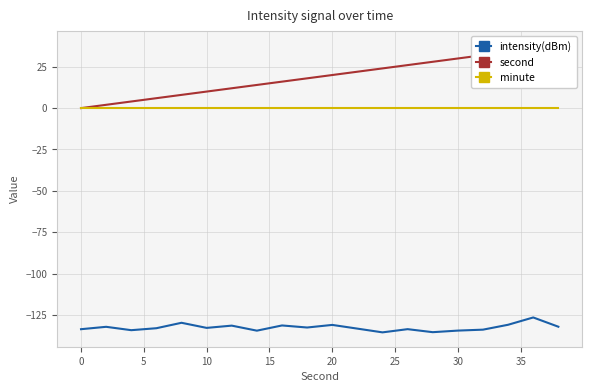

What are all the series names shown in the legend?

intensity(dBm), second, minute